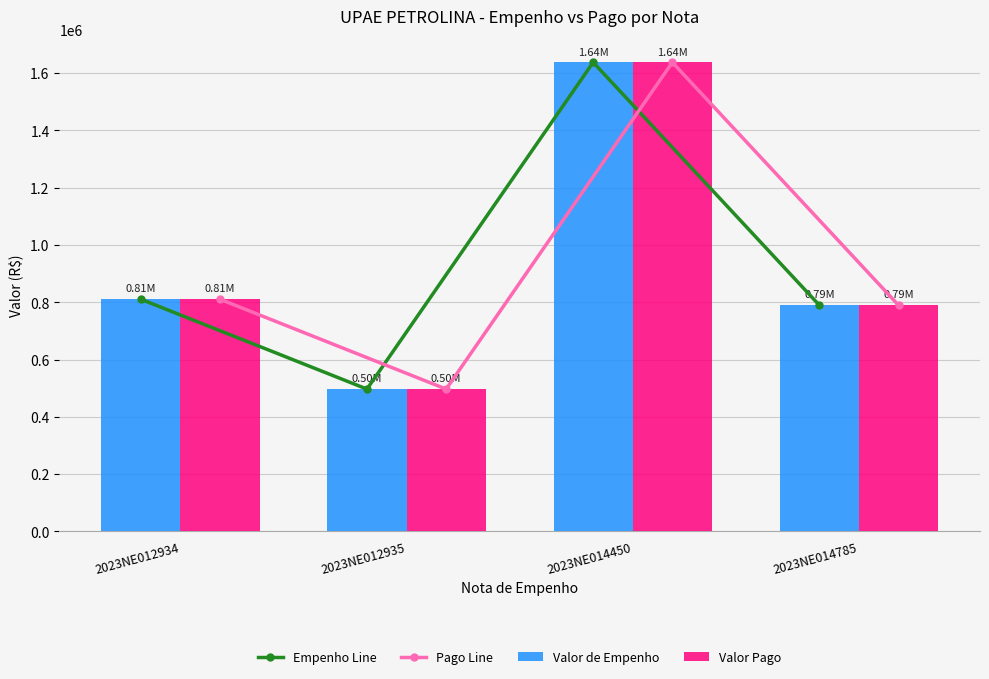

What is the difference between the maximum and minimum values in the Pago Line series?

1140731.6